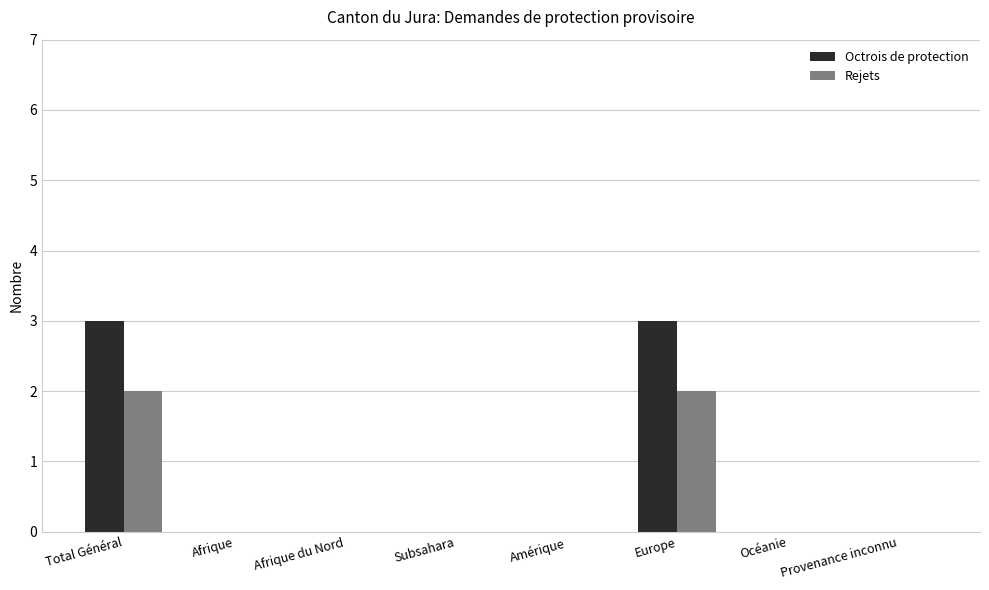

Is it true that Octrois de protection equals 0 at Subsahara?

True